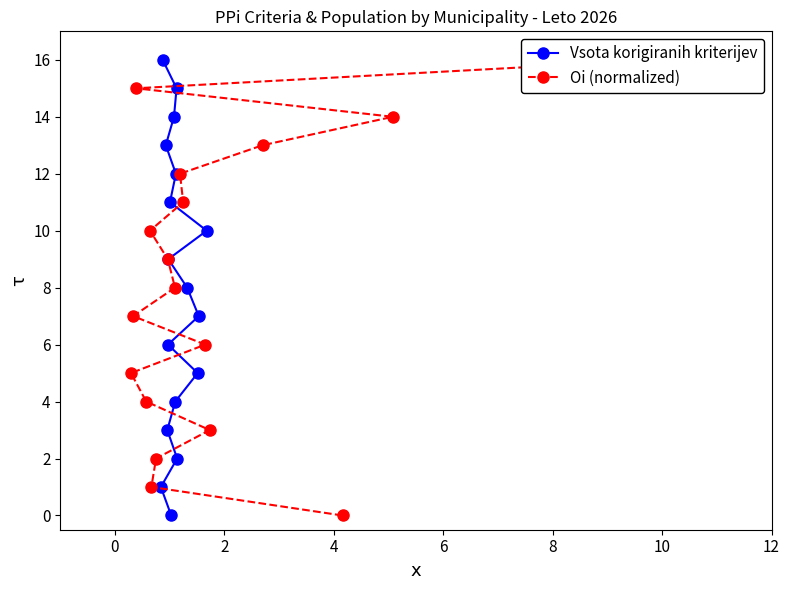

How many values in Vsota korigiranih kriterijev are above zero?

16